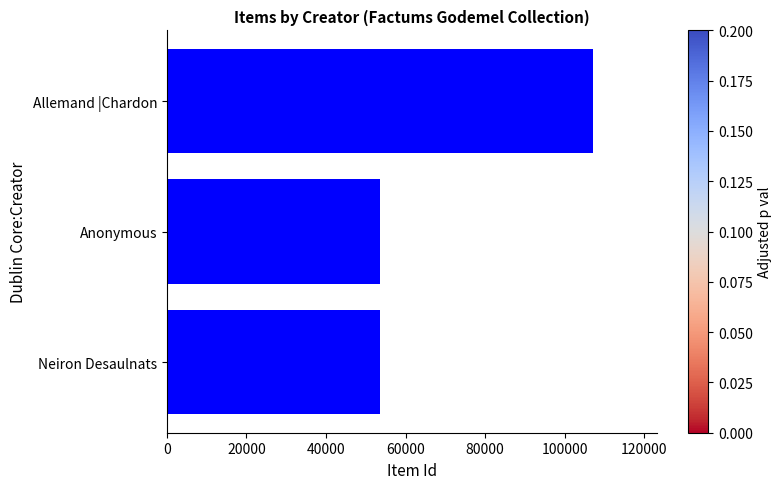

Between Allemand |Chardon and Neiron Desaulnats, which is larger?

Allemand |Chardon